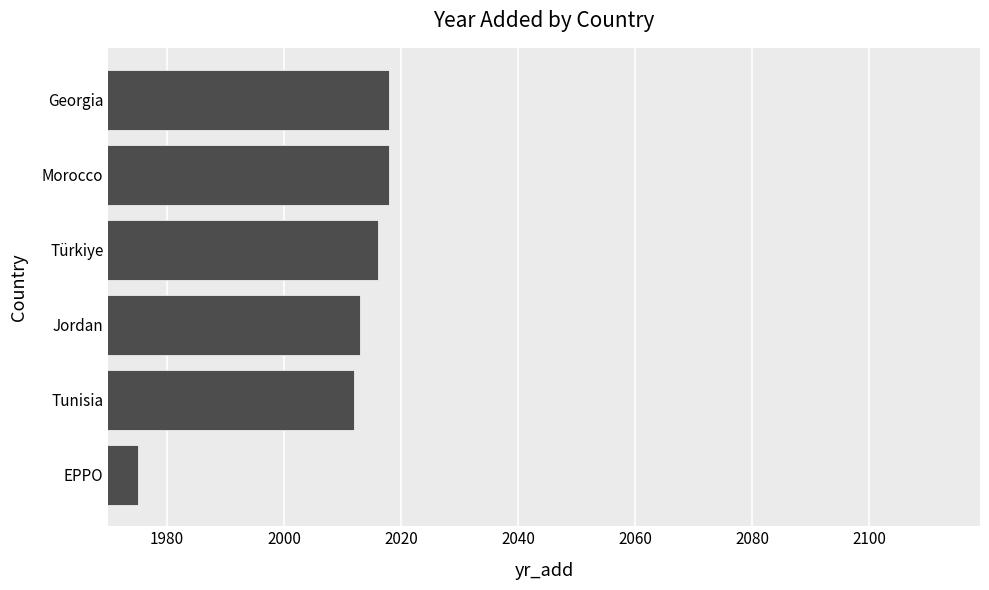

What is the approximate value at Morocco?

2018